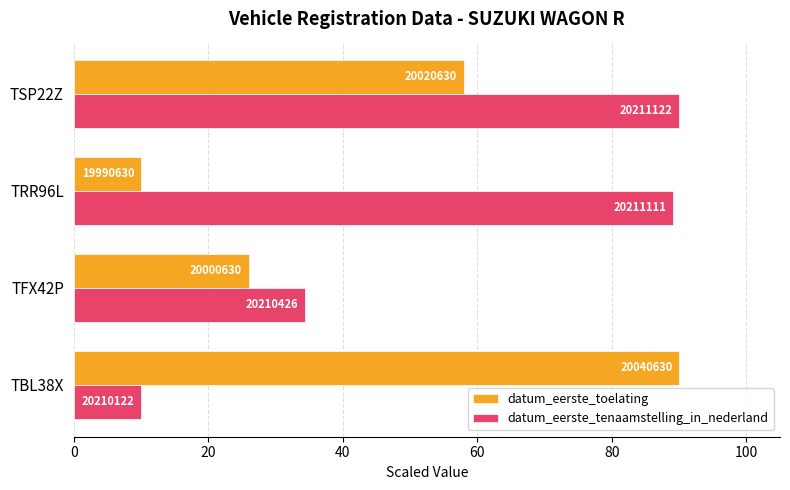

What are all the series names shown in the legend?

datum_eerste_toelating, datum_eerste_tenaamstelling_in_nederland